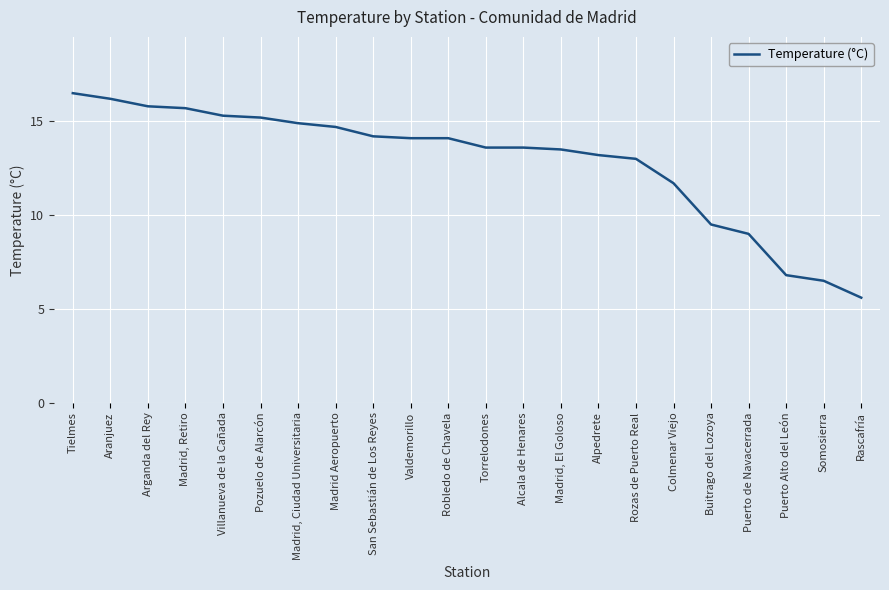

At which category does the chart reach its minimum across all series?

Rascafría